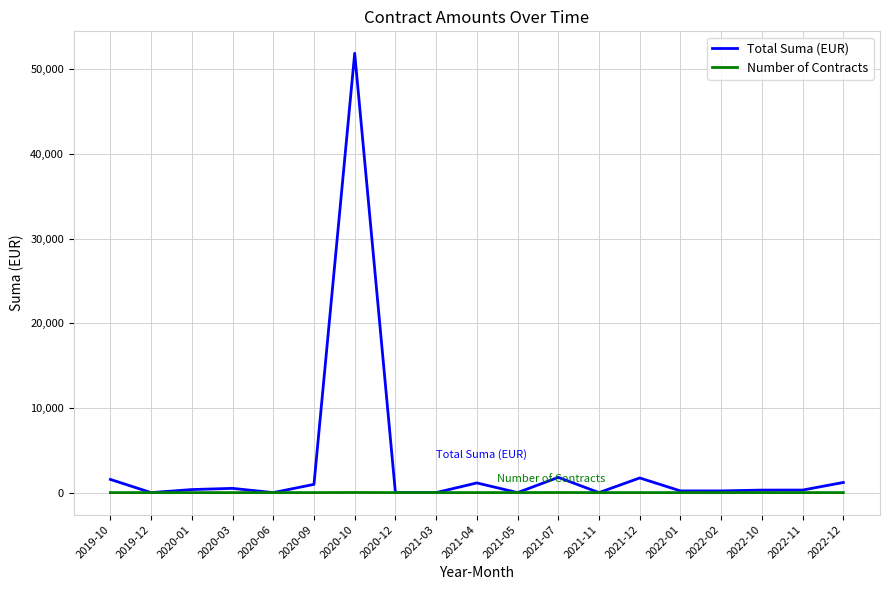

At which category is the sum across all series the highest?

2020-10